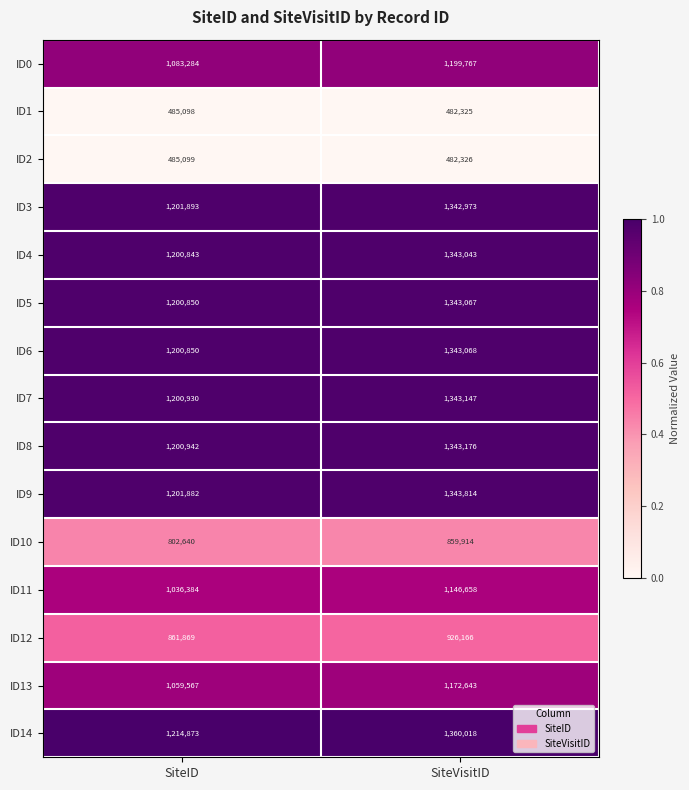

What is the difference between the ID3 values at SiteVisitID and SiteID?

141080